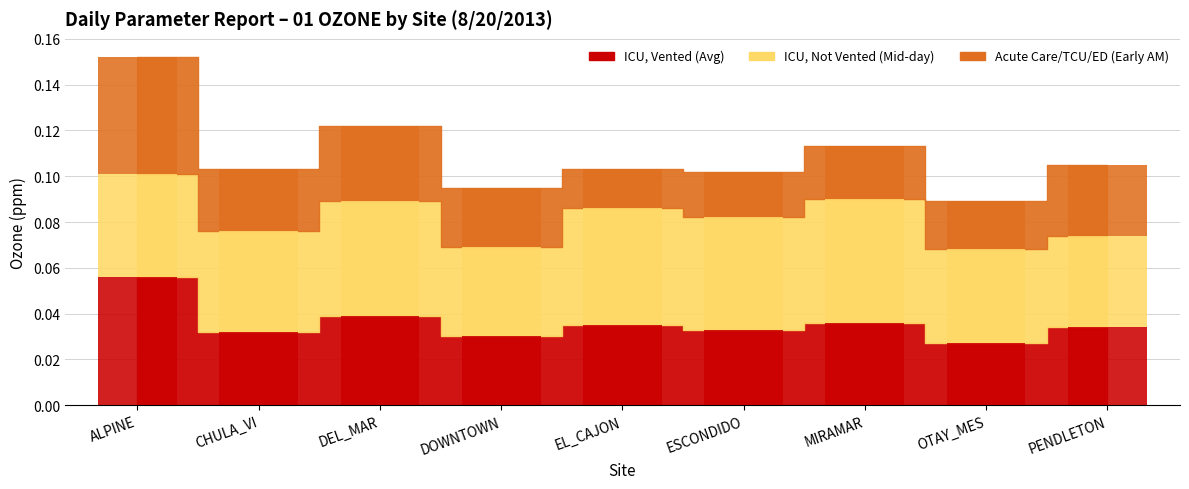

Which label corresponds to the smallest value in the chart?

EL_CAJON